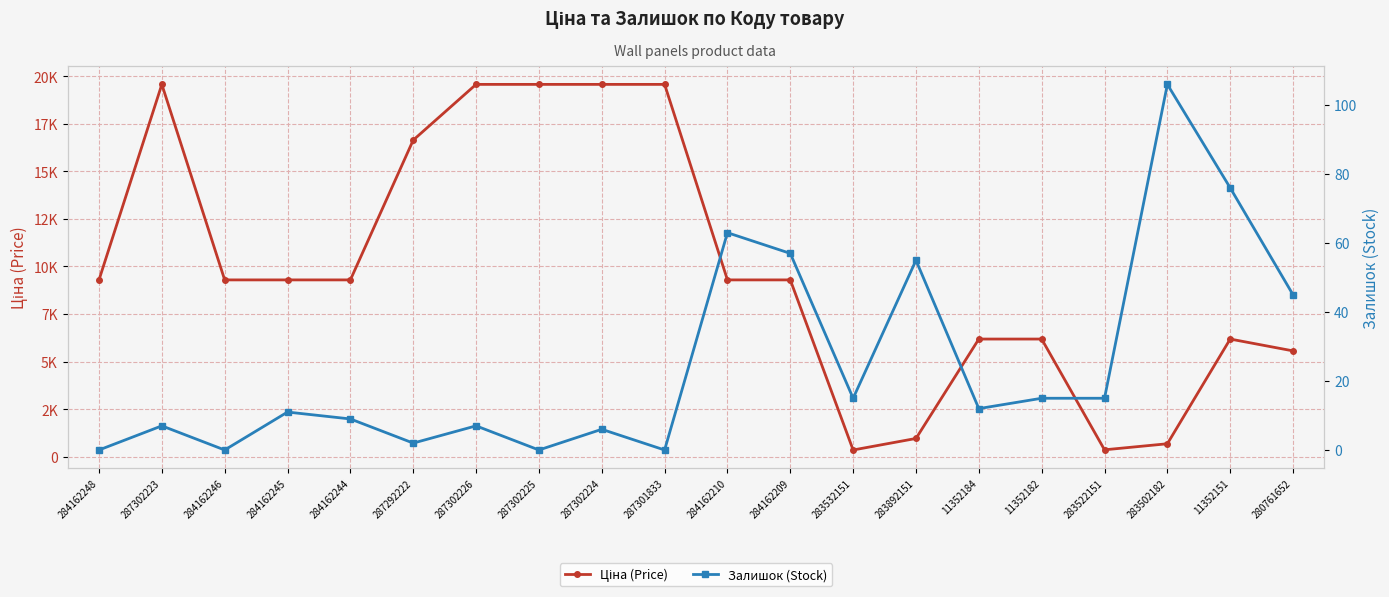

What is the minimum value for Ціна (Price)?

352.6